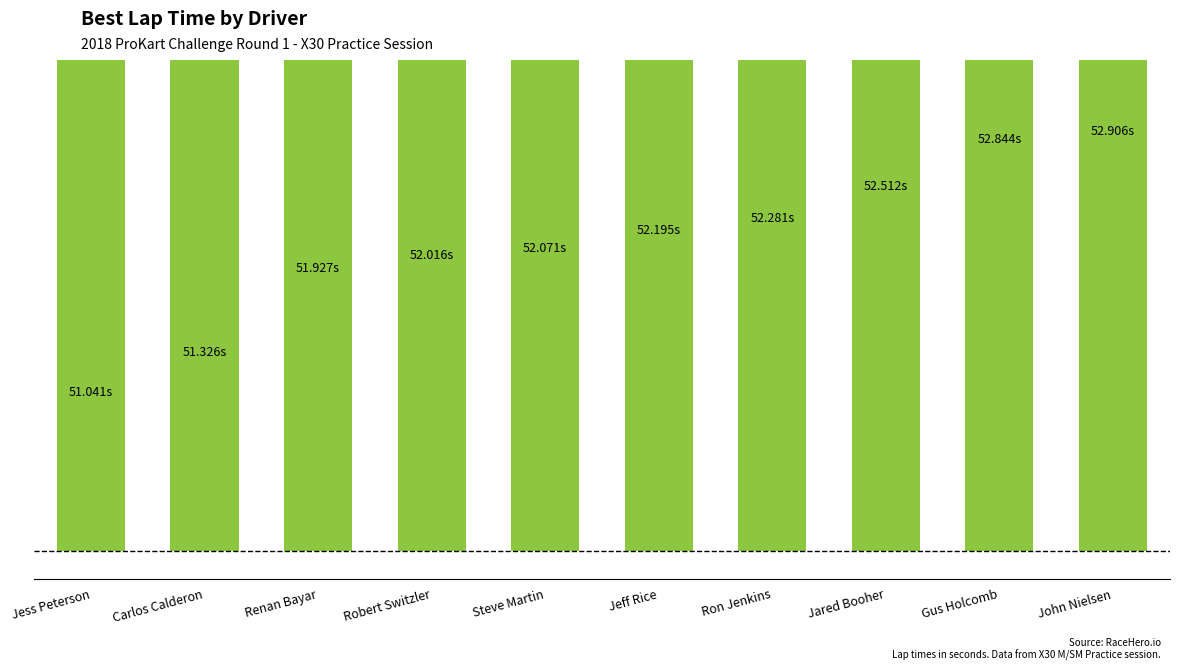

What is the difference between the maximum and minimum values?

1.9